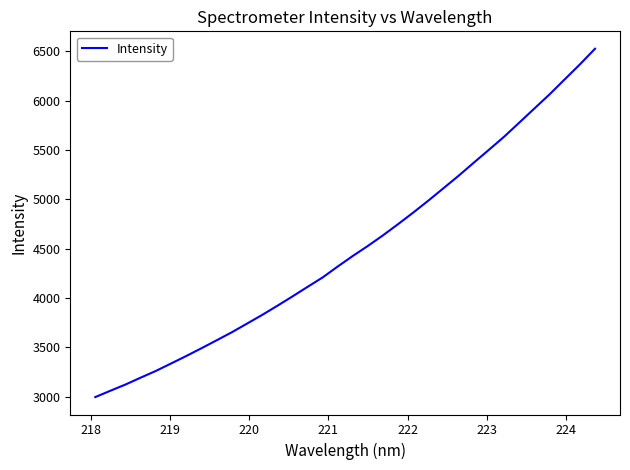

What is the minimum value shown in the chart?

2997.1